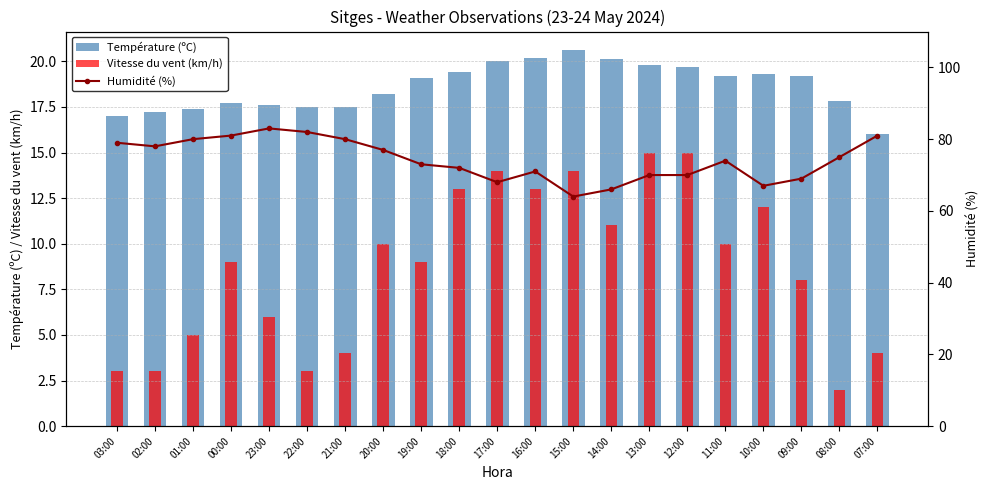

Which category has the lowest value in the Humidité (%) series?

15:00